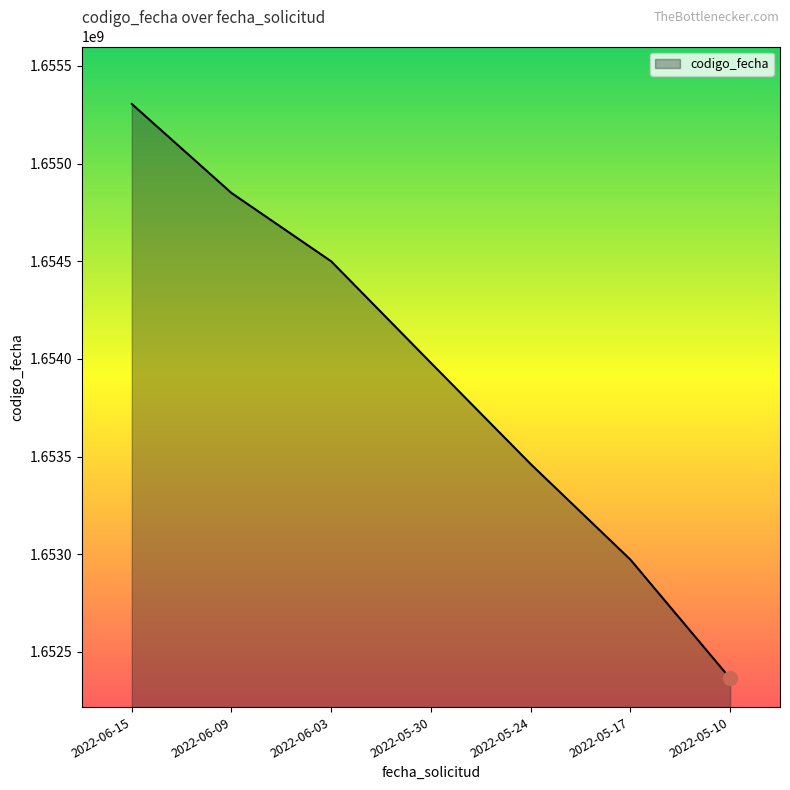

What is the maximum value shown in the chart?

1655304857